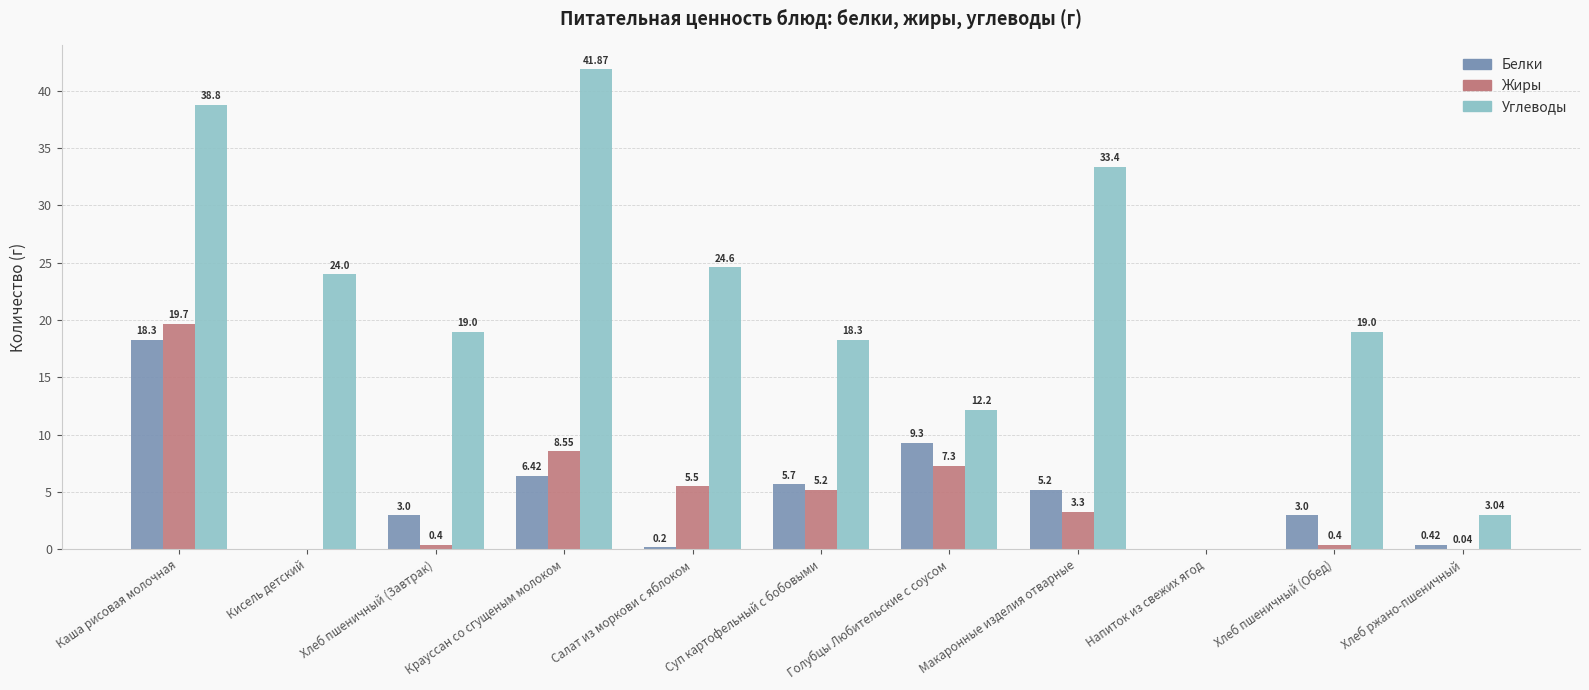

At which category is the sum across all series the highest?

Каша рисовая молочная